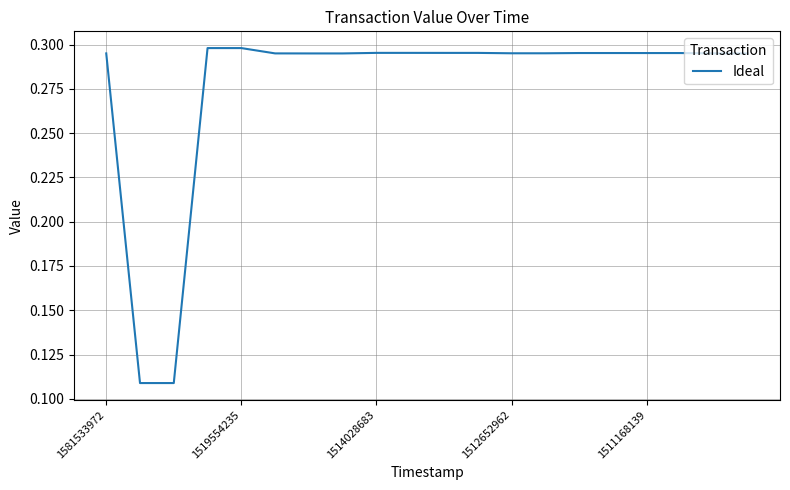

Does the chart have visible grid lines?

Yes